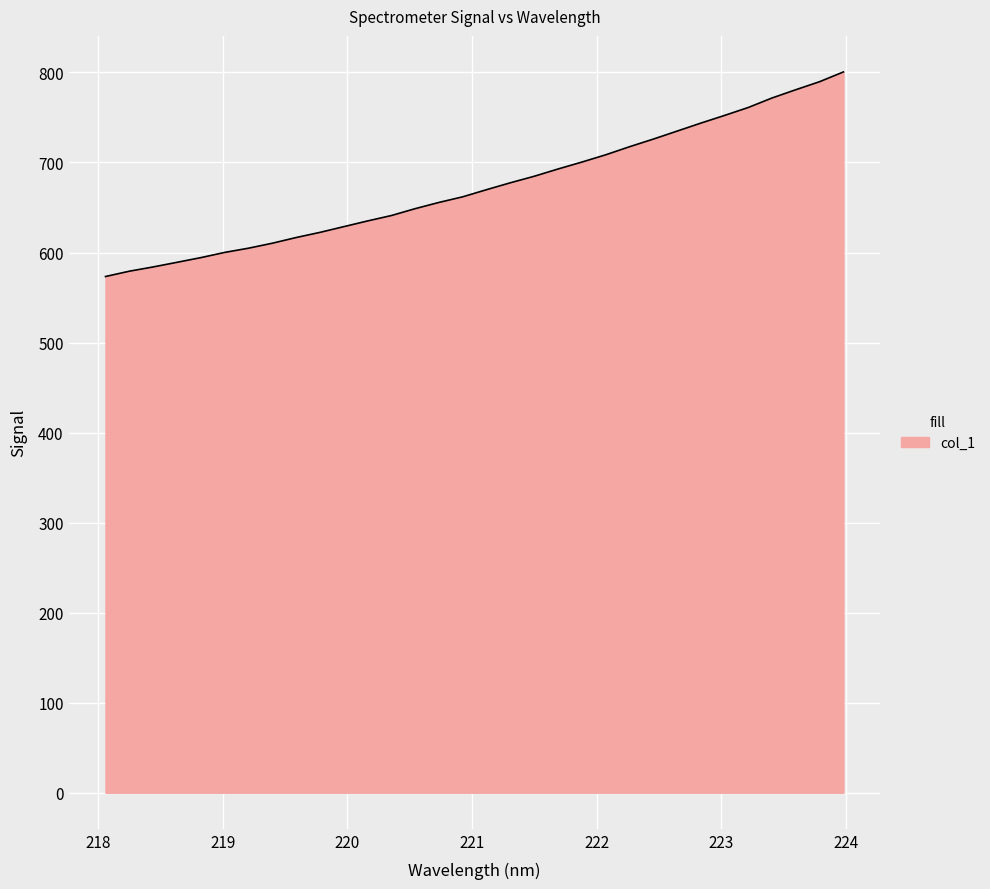

What is the difference between the second highest and minimum values?

216.4